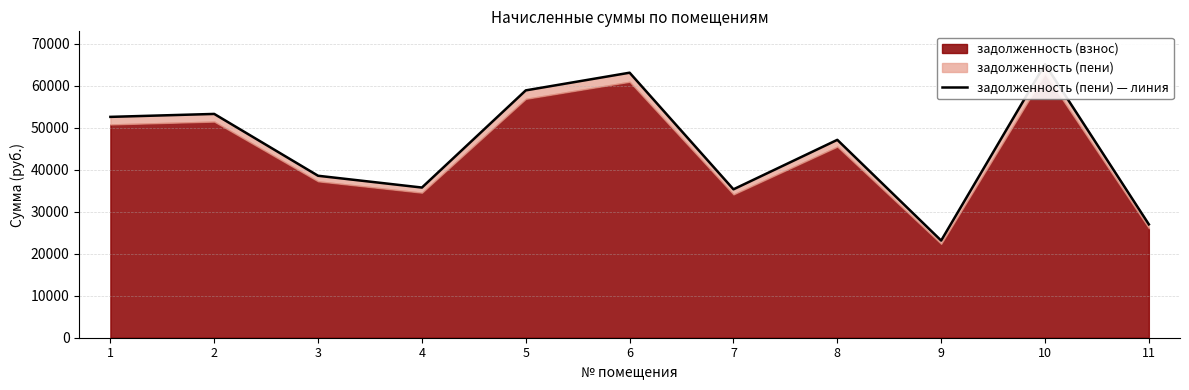

What is the change in value from 5 to 9?

-35765.3